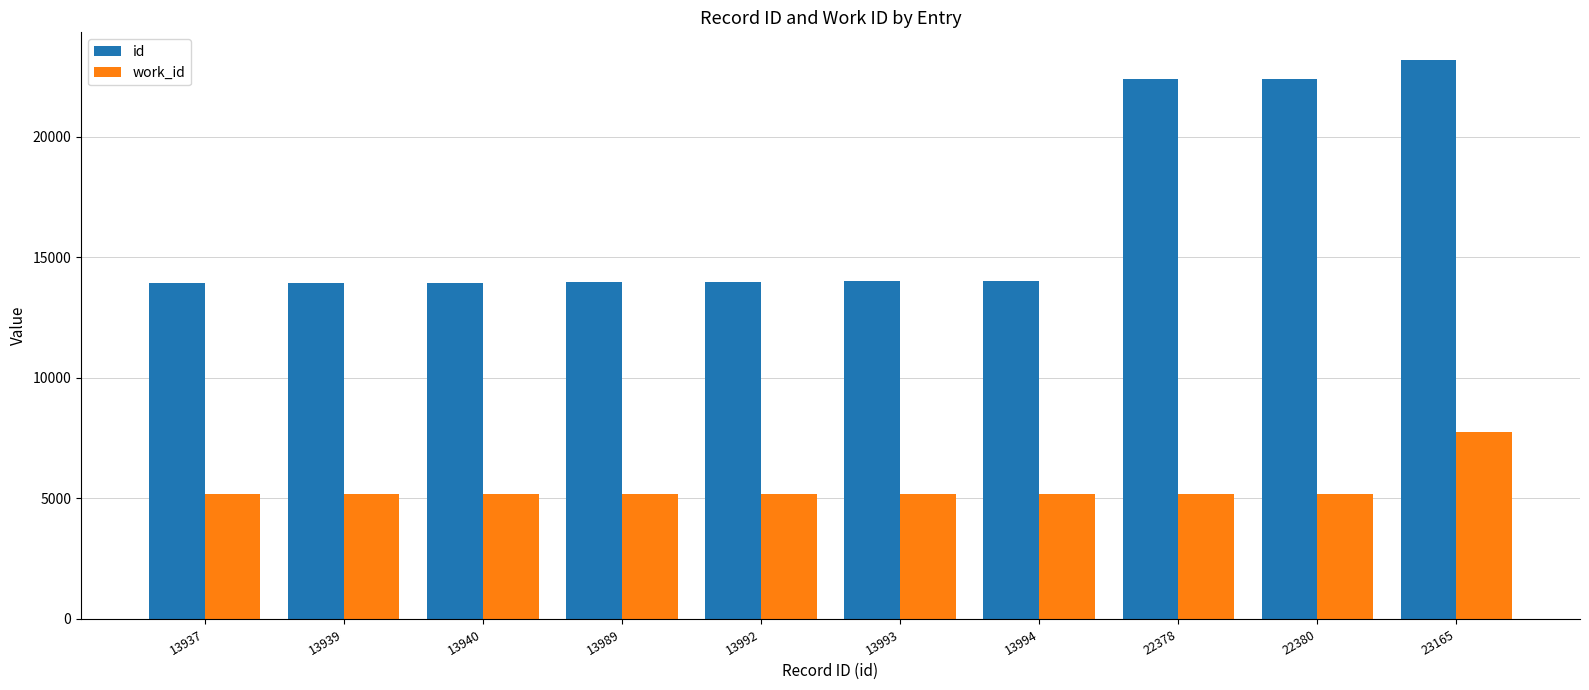

Which label corresponds to the largest value in the chart?

23165